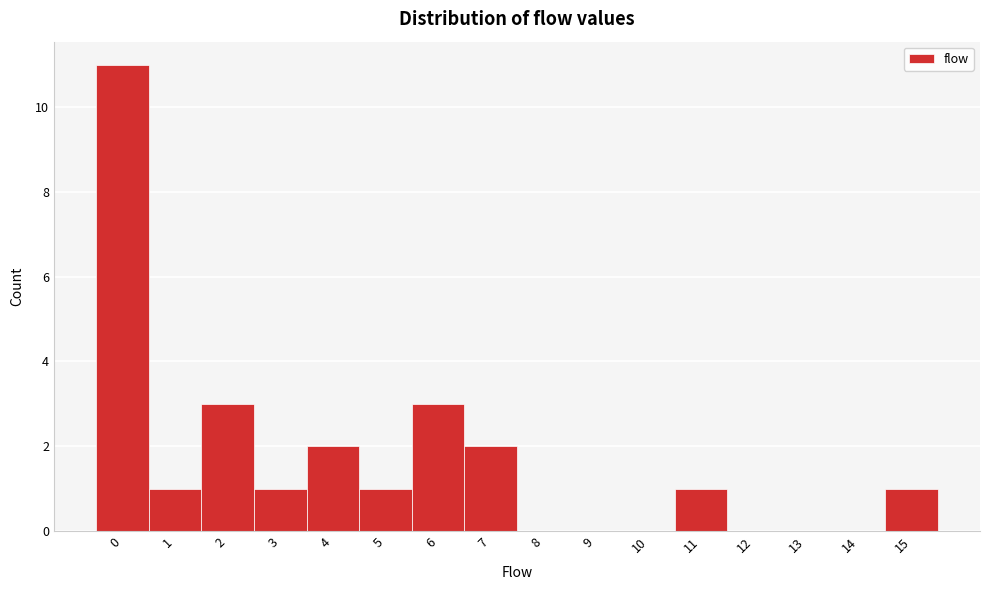

Reading left to right, list every bar in this chart as the range it spans on the x-axis followed by its height. The values are not printed on the chart, so give them approximately, as read against the axis.

-0.5 to 0.5: 11
0.5 to 1.5: 1
1.5 to 2.5: 3
2.5 to 3.5: 1
3.5 to 4.5: 2
4.5 to 5.5: 1
5.5 to 6.5: 3
6.5 to 7.5: 2
7.5 to 8.5: 0
8.5 to 9.5: 0
9.5 to 10.5: 0
10.5 to 11.5: 1
11.5 to 12.5: 0
12.5 to 13.5: 0
13.5 to 14.5: 0
14.5 to 15.5: 1